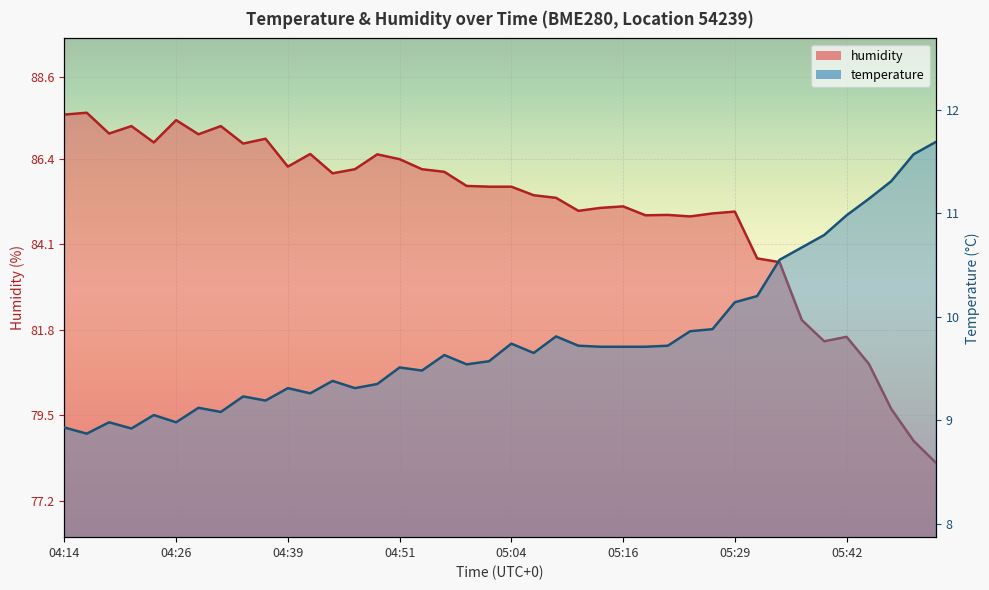

Where is the first local maximum for humidity?

04:16